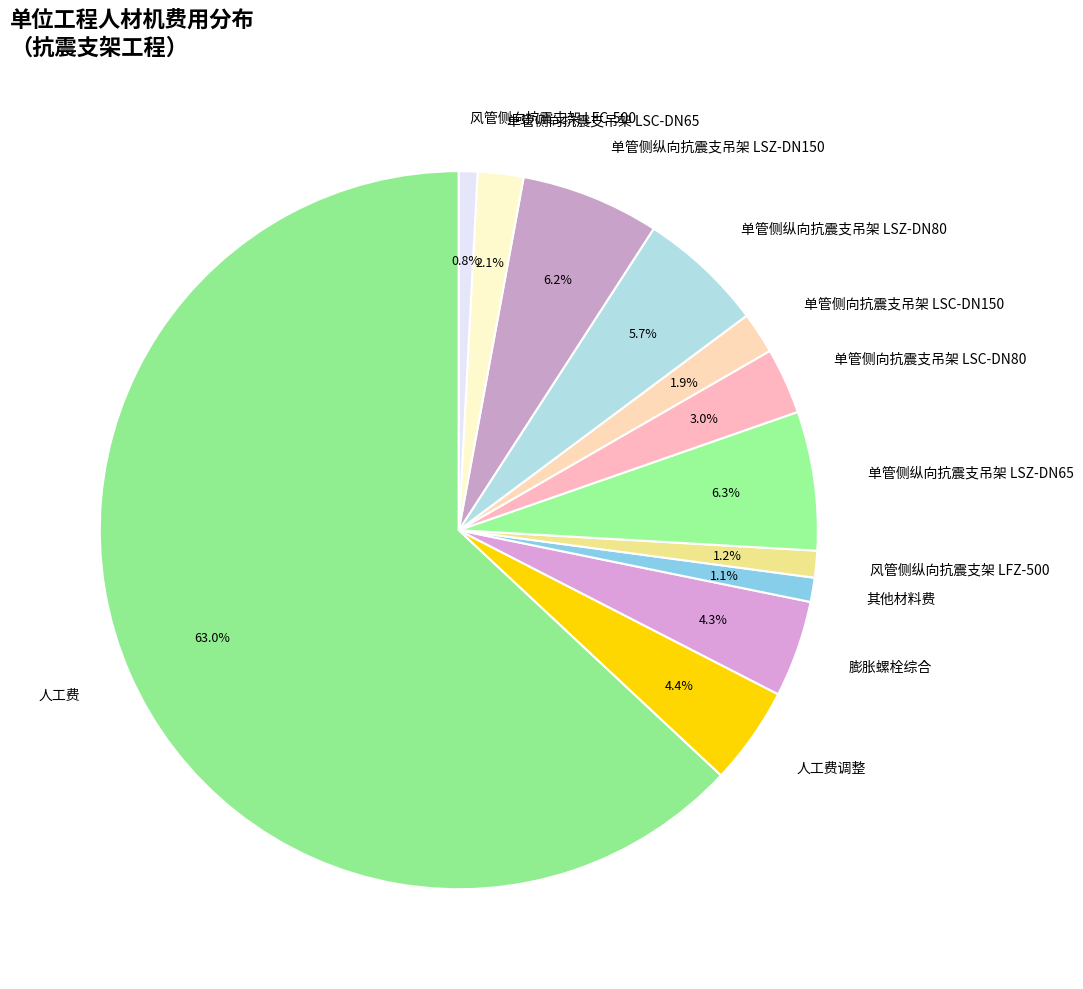

Is 单管侧纵向抗震支吊架 LSZ-DN150 the majority of the pie?

No